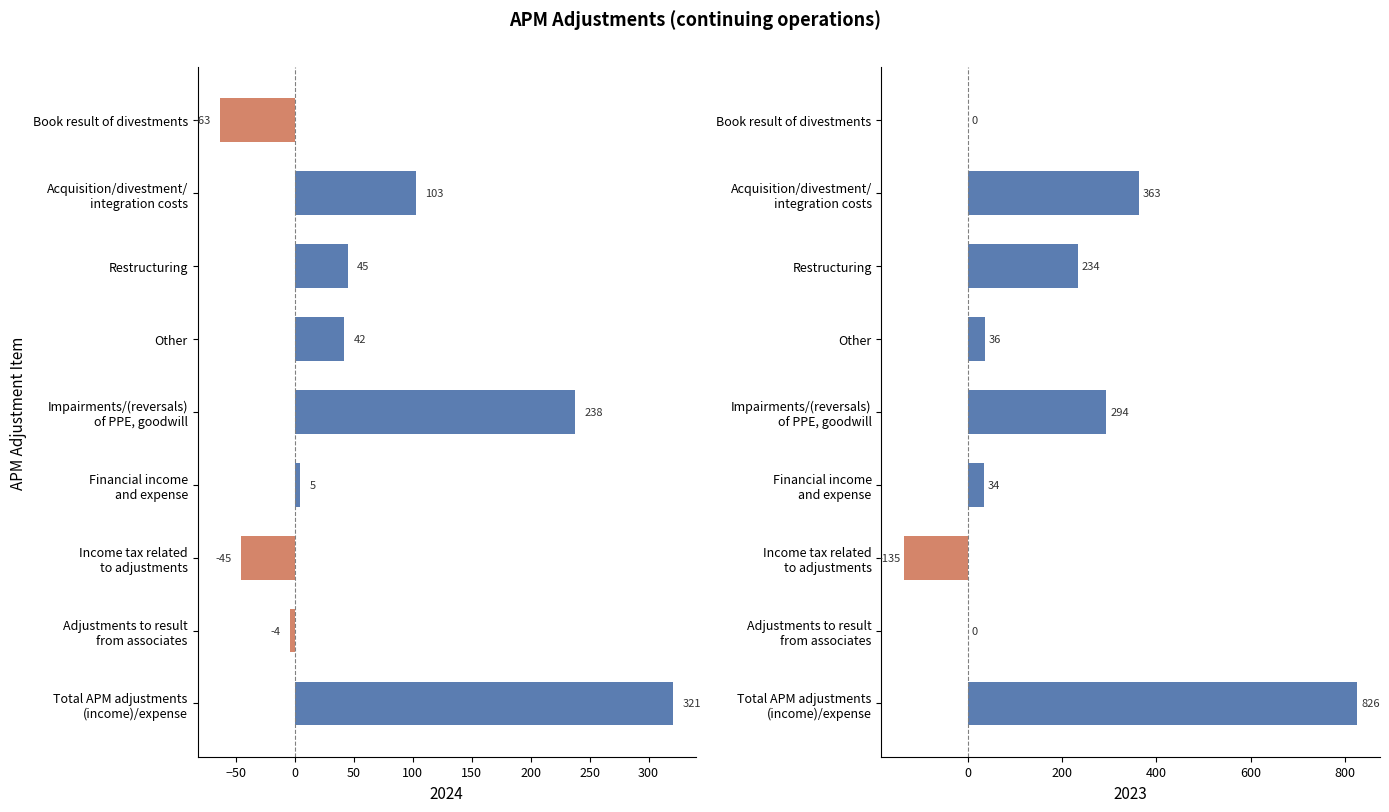

Reading left to right, transcribe all the data shown in this chart.

2024: Book result of divestments=-63	Acquisition/divestment/
integration costs=103	Restructuring=45	Other=42	Impairments/(reversals)
of PPE, goodwill=238	Financial income
and expense=5	Income tax related
to adjustments=-45	Adjustments to result
from associates=-4	Total APM adjustments
(income)/expense=321
2023: Book result of divestments=0	Acquisition/divestment/
integration costs=363	Restructuring=234	Other=36	Impairments/(reversals)
of PPE, goodwill=294	Financial income
and expense=34	Income tax related
to adjustments=-135	Adjustments to result
from associates=0	Total APM adjustments
(income)/expense=826